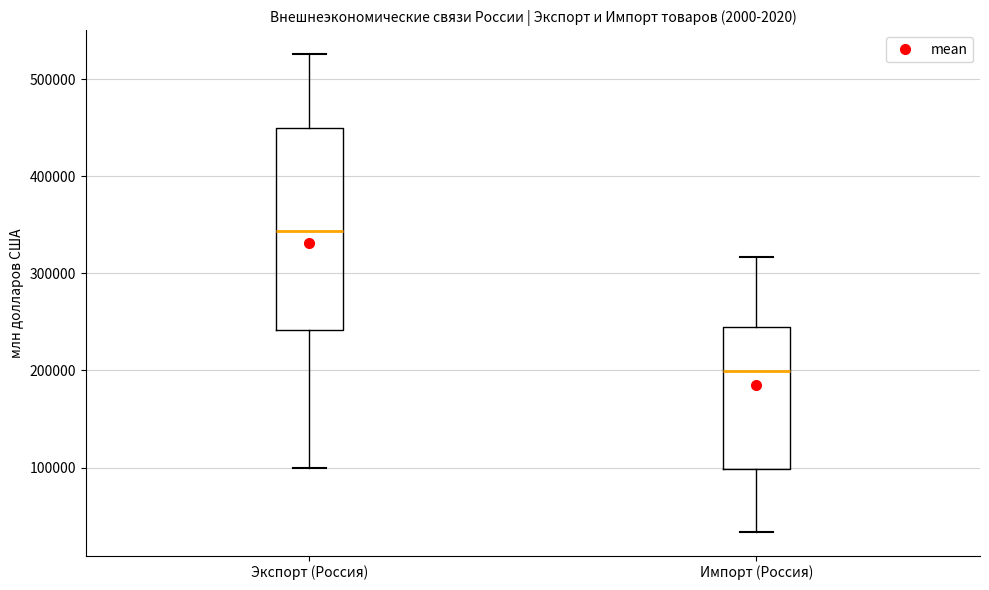

Comparing the boxes themselves (not the whiskers), which one is the tallest?

Экспорт (Россия)